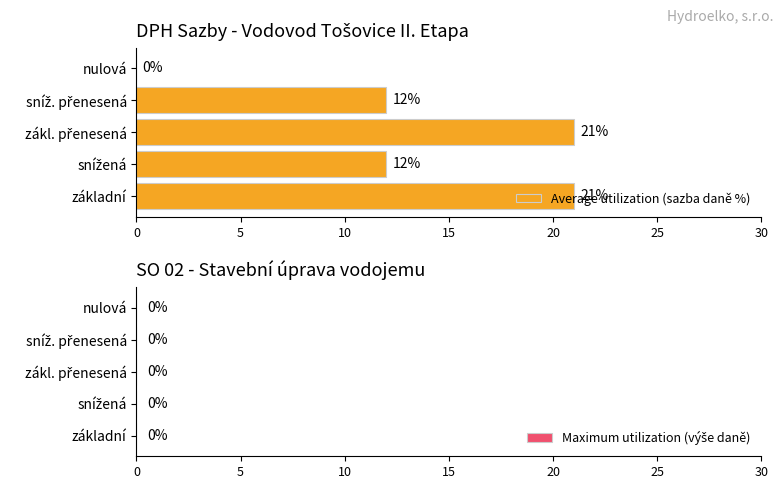

What value does the data have at základní, to the nearest 5?

20